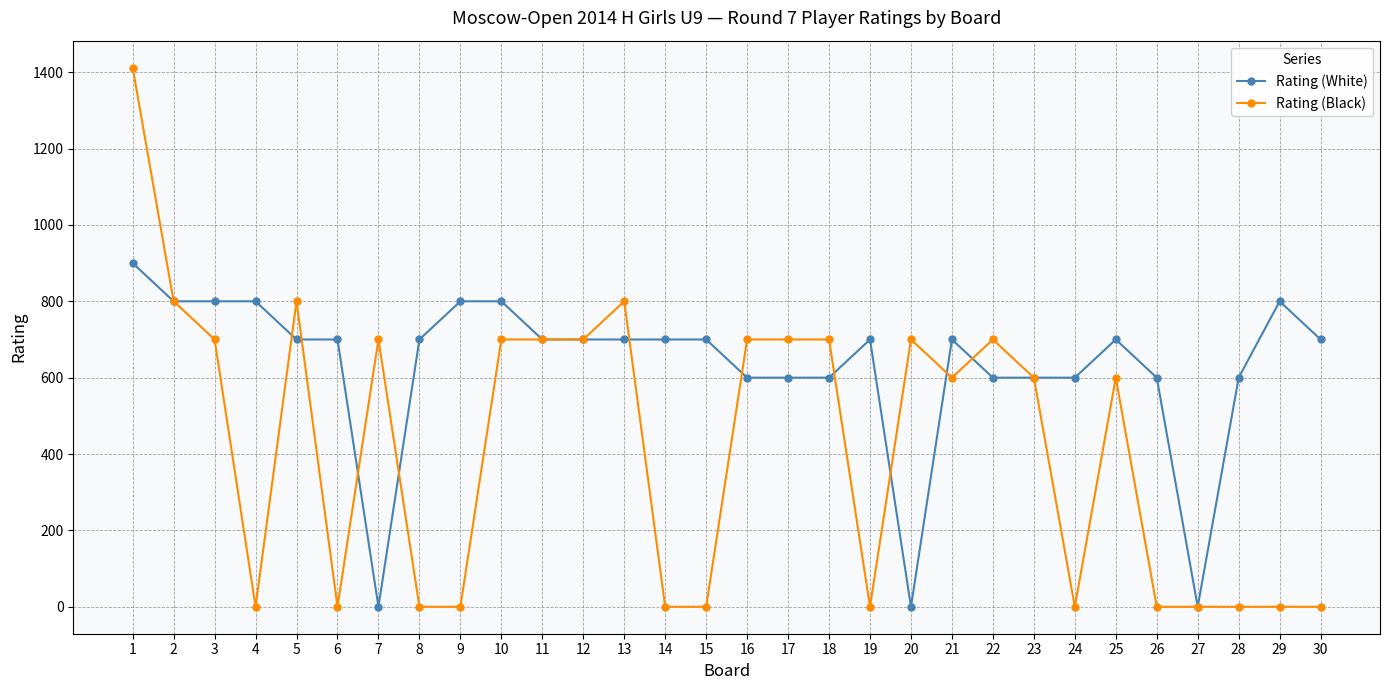

The value of Rating (White) at 8 is 700. True or false?

True